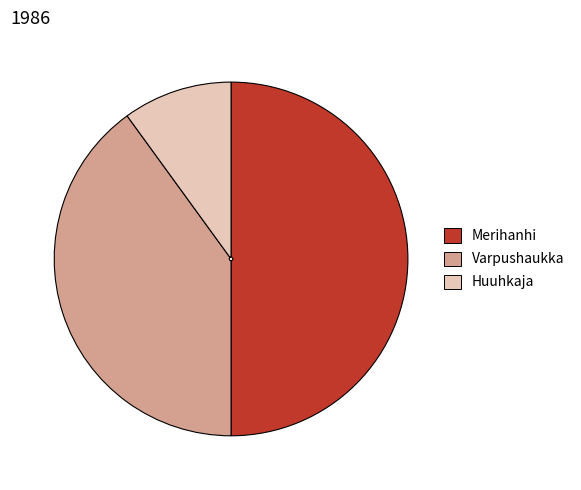

How many segments does this pie chart have?

3